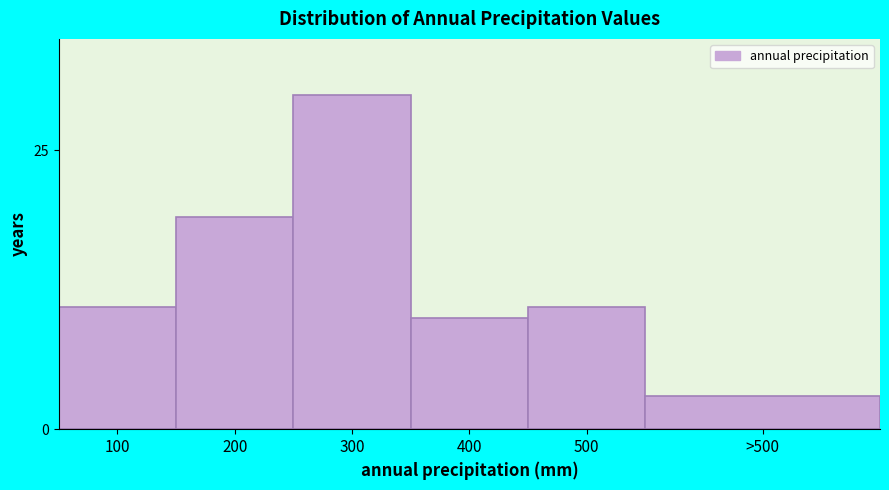

Reading left to right, what are all the values shown in this chart?

11	19	30	10	11	3